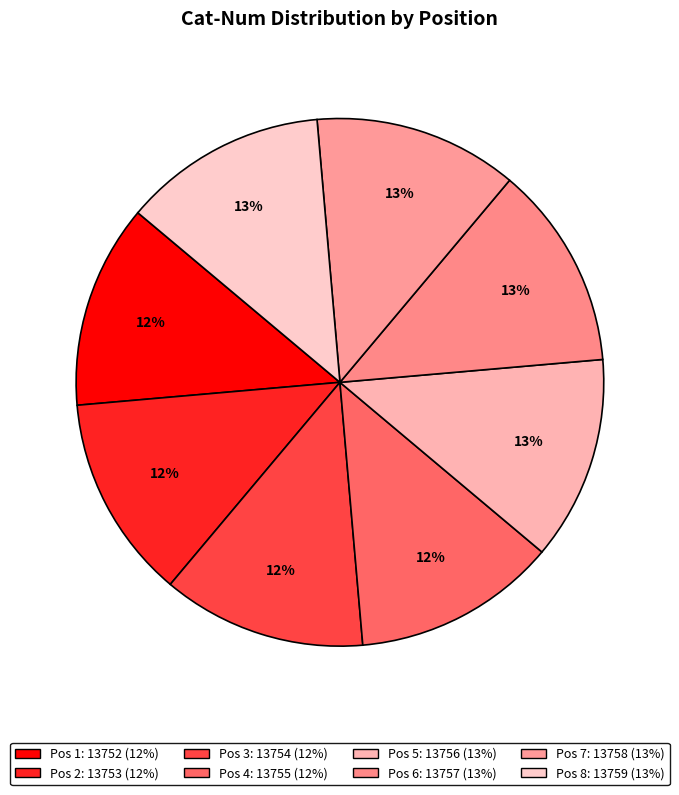

How many segments does this pie chart have?

8